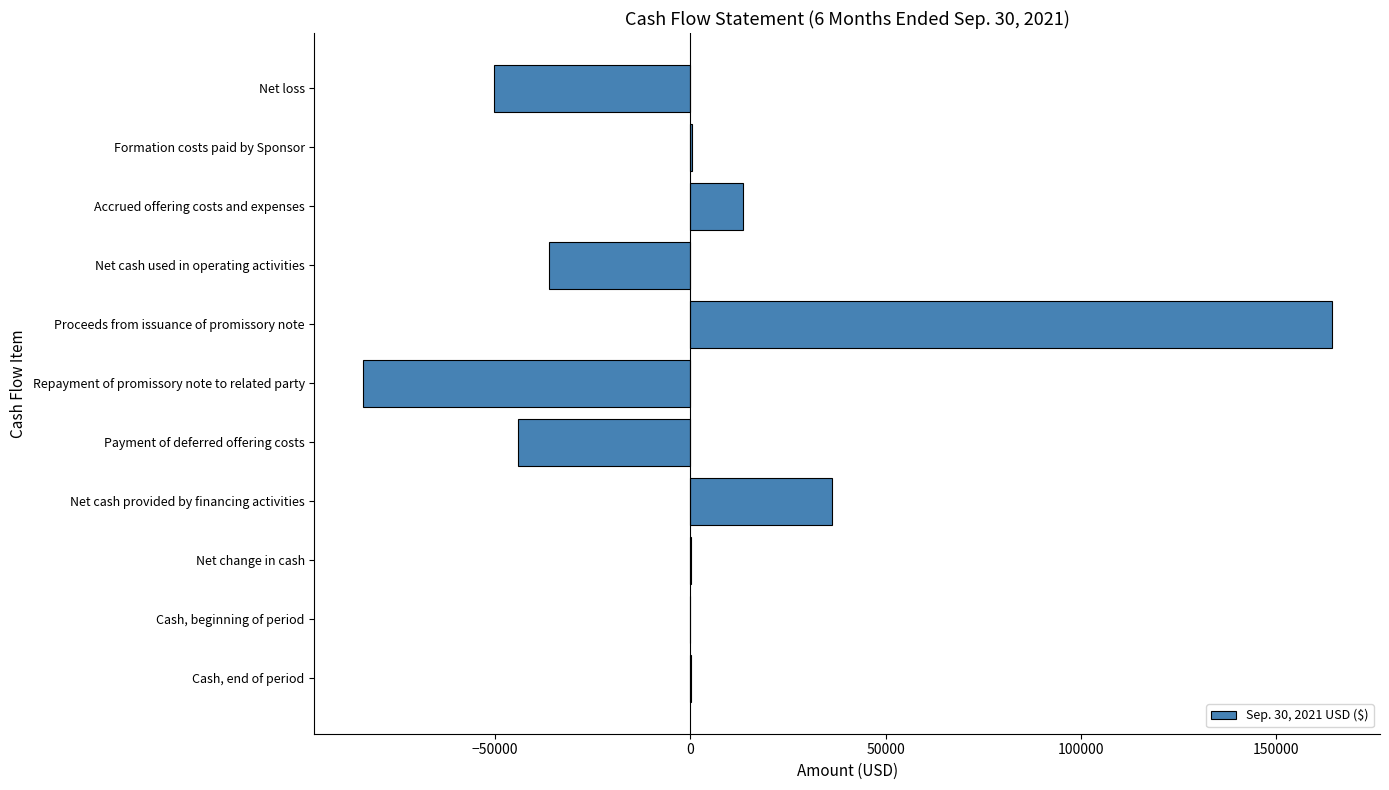

The chart shows a value of -83824 at Repayment of promissory note to related party. True or false?

True